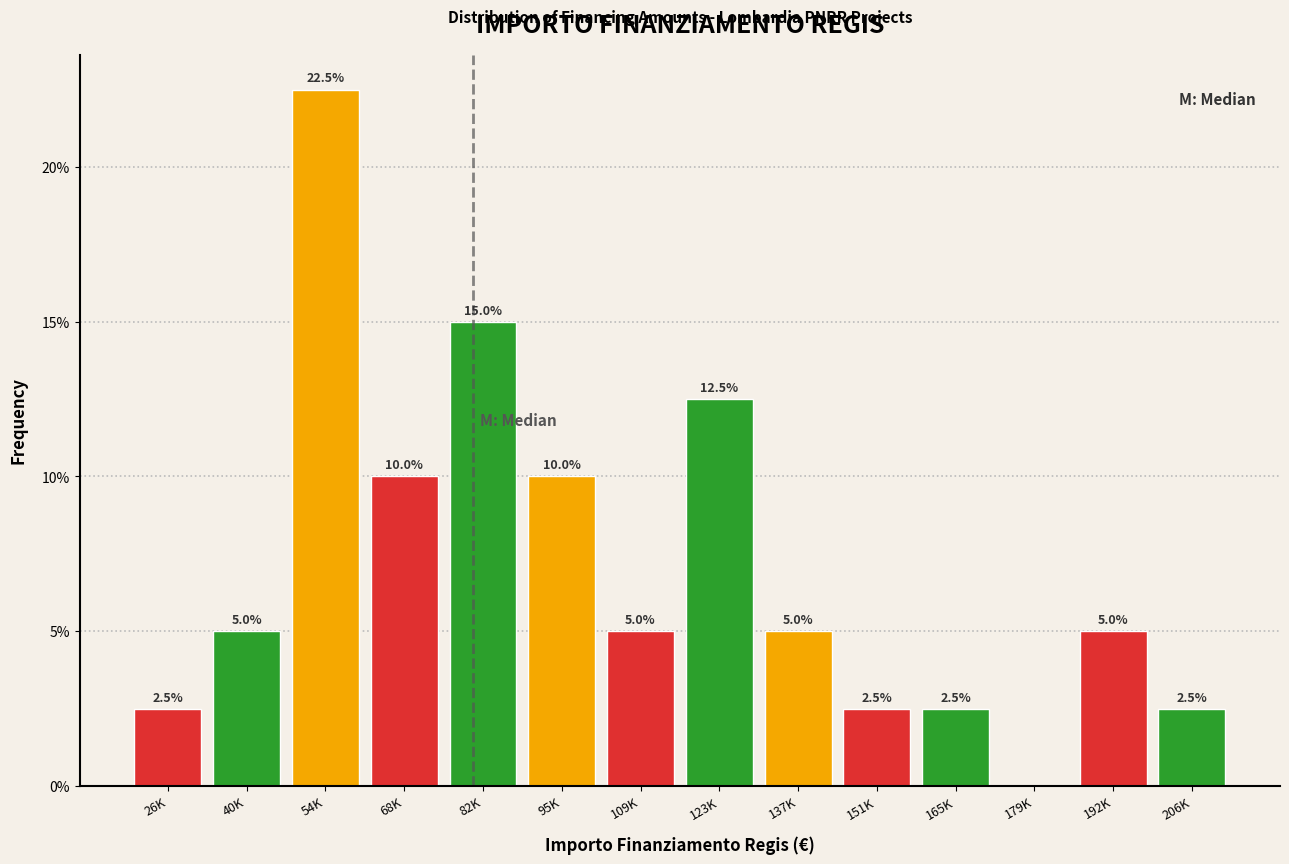

Reading right to left, what are all the values shown in this chart?

206K=2.5	192K=5.0	179K=0.0	165K=2.5	151K=2.5	137K=5.0	123K=12.5	109K=5.0	95K=10.0	82K=15.0	68K=10.0	54K=22.5	40K=5.0	26K=2.5